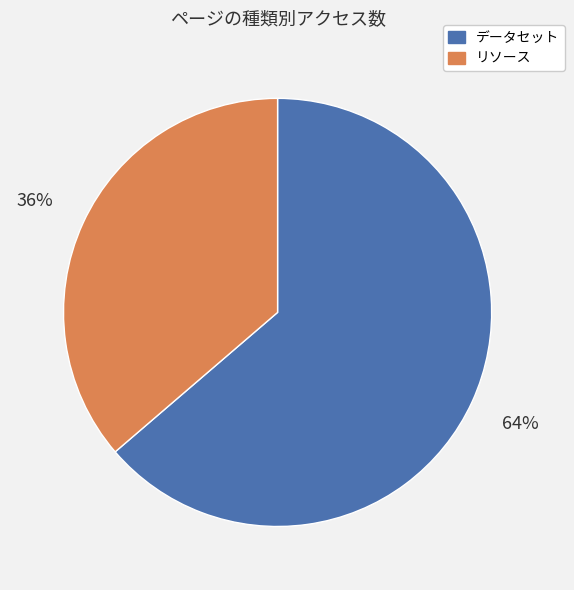

How many slices are in this pie chart?

2